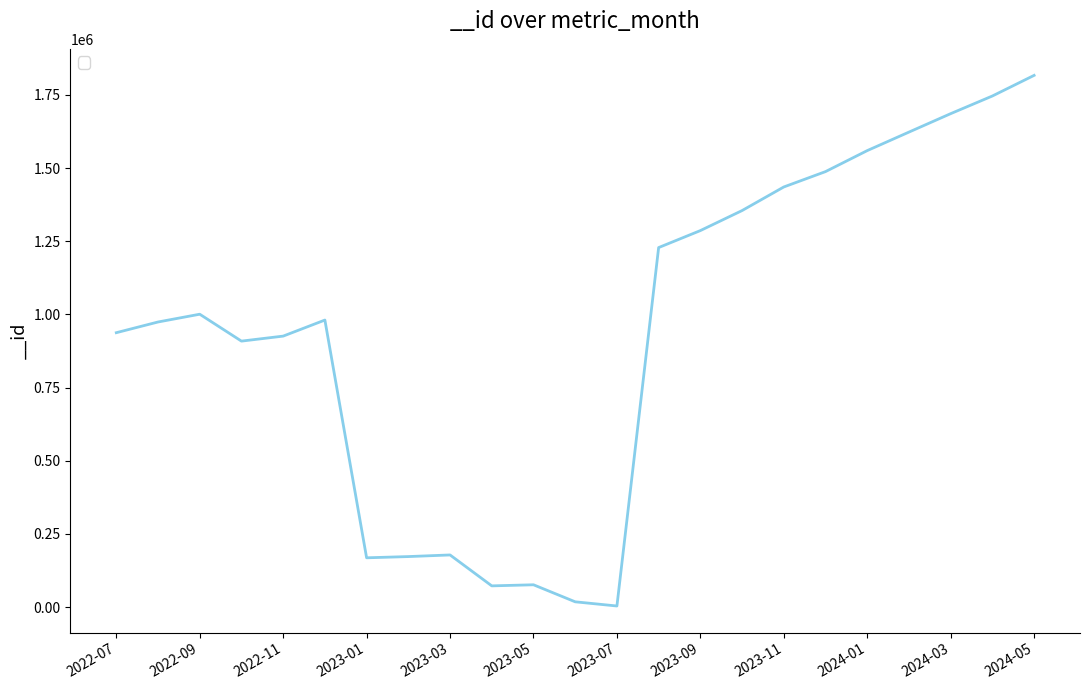

What is the maximum value shown in the chart?

1816748